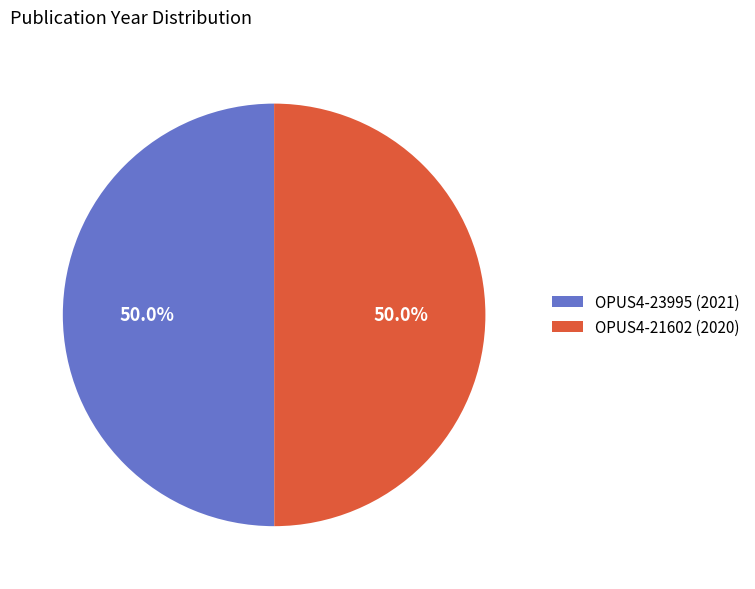

Is it true that OPUS4-21602 (2020) is 64% of the pie?

False